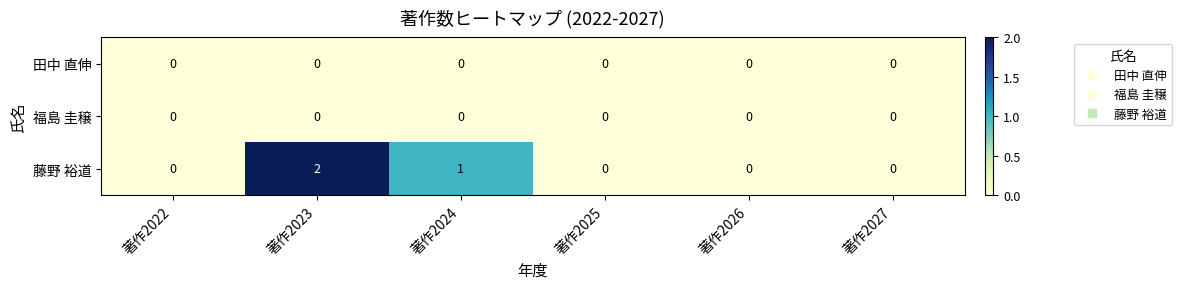

What is the total value across all series at 著作2023?

2